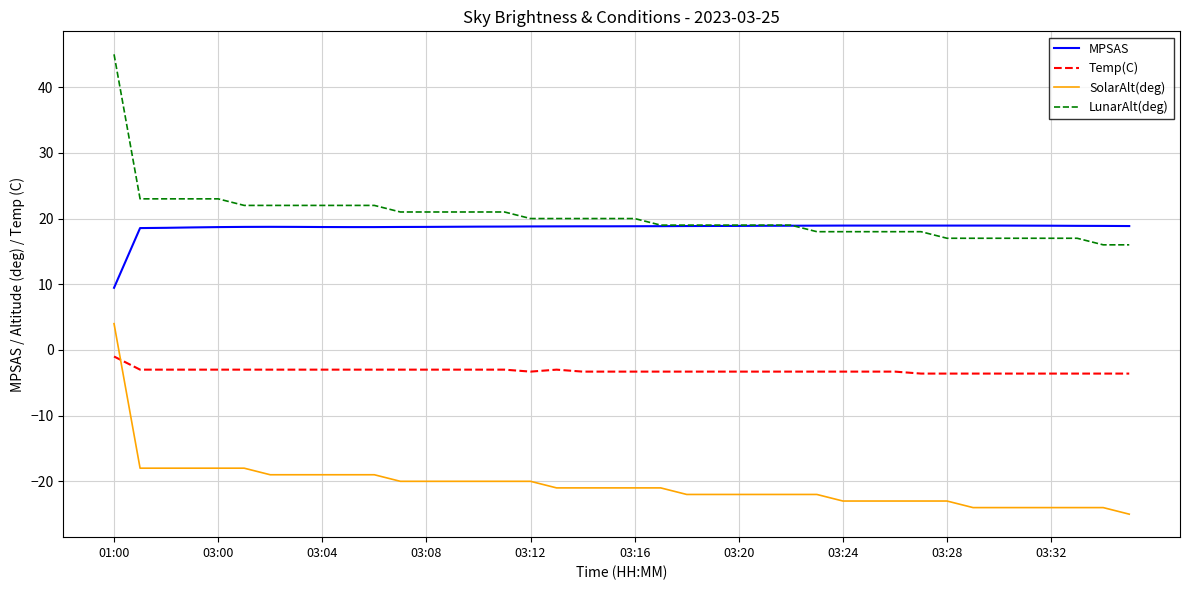

Rank the series by their maximum value, from lowest to highest.

Temp(C), SolarAlt(deg), MPSAS, LunarAlt(deg)